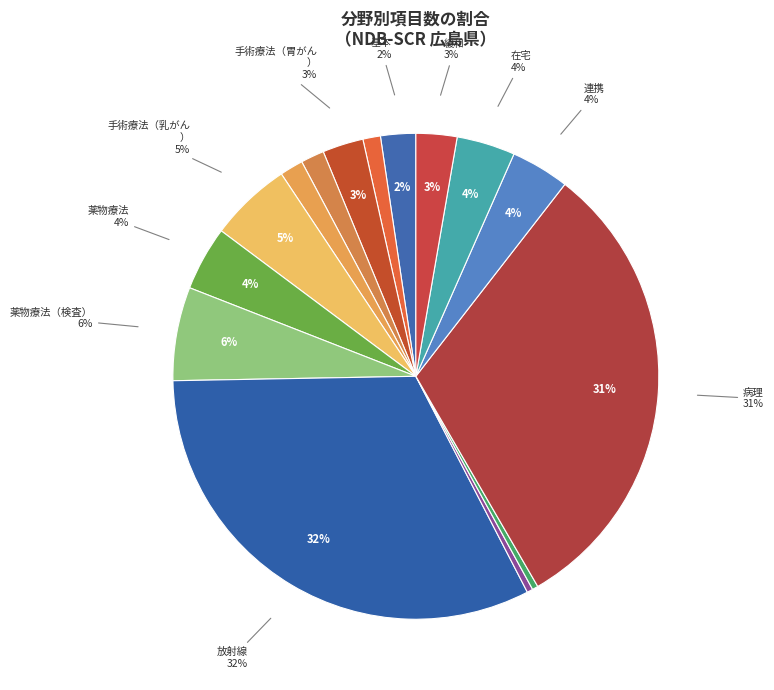

Is 在宅 the majority of the pie?

No